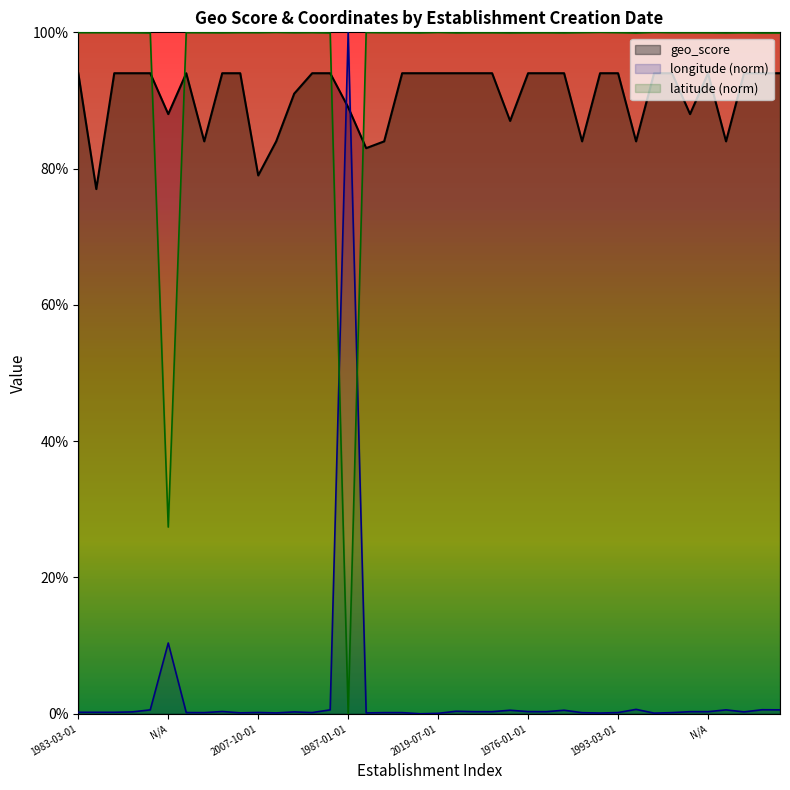

What is the smallest value displayed?

0.8